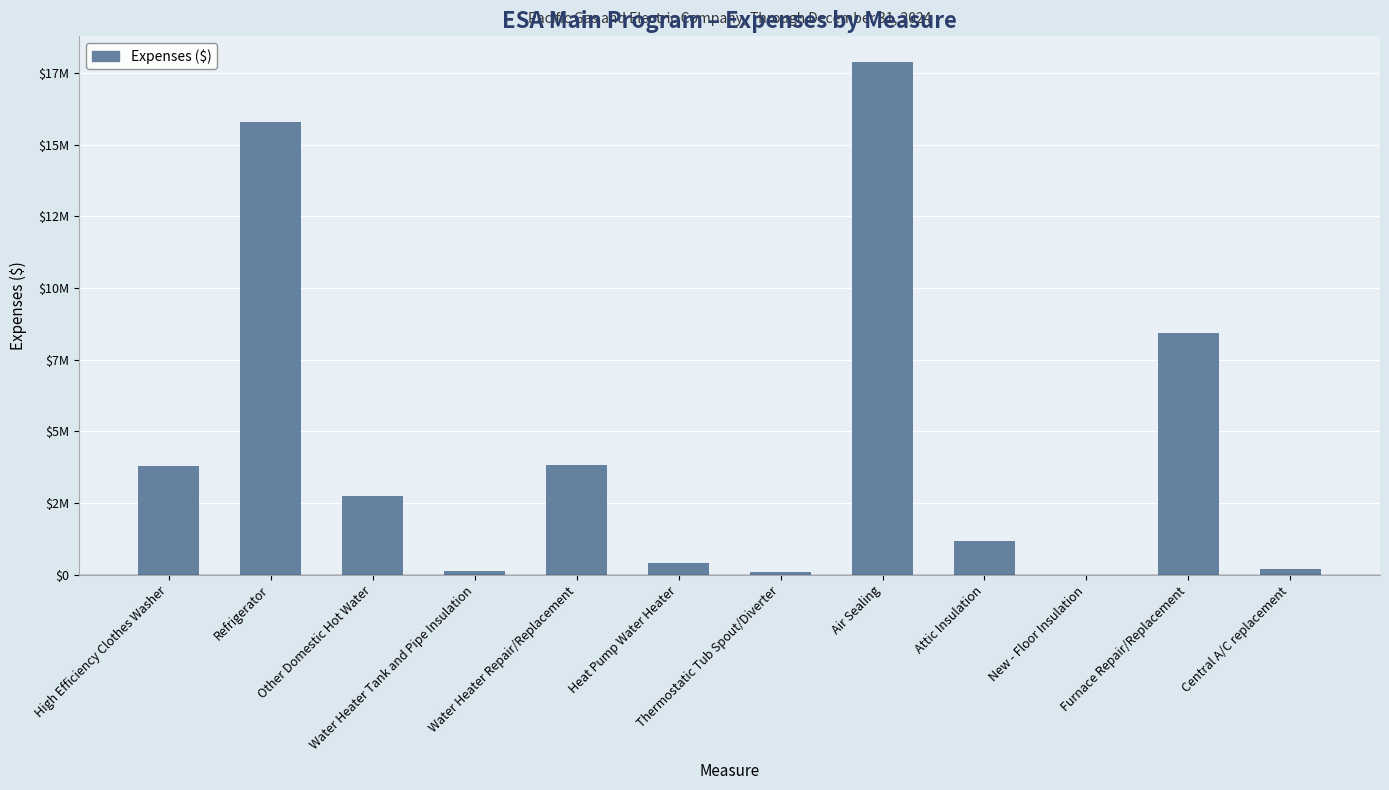

Reading right to left, what are all the values shown in this chart?

187700	8424506	11520	1182250	17886331	103079	412446	3839683	122478	2734181	15807737	3803940